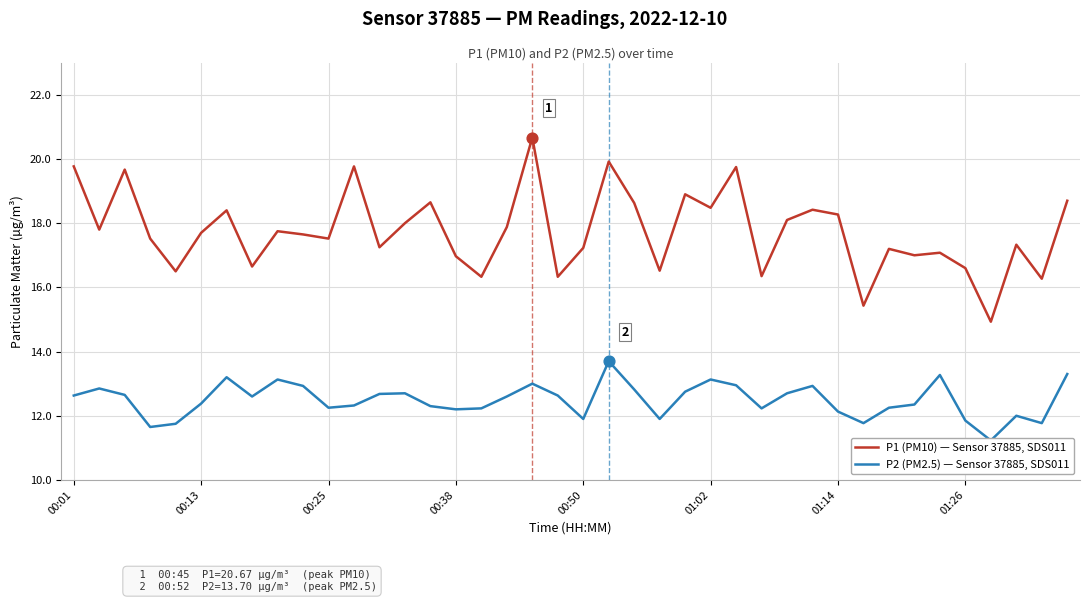

What are all the series names shown in the legend?

P1 (PM10) — Sensor 37885, SDS011, P2 (PM2.5) — Sensor 37885, SDS011